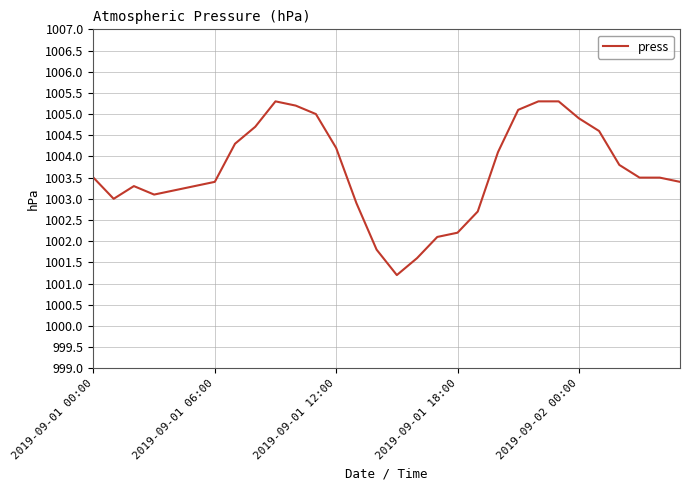

What is the difference between the maximum and minimum values?

4.1